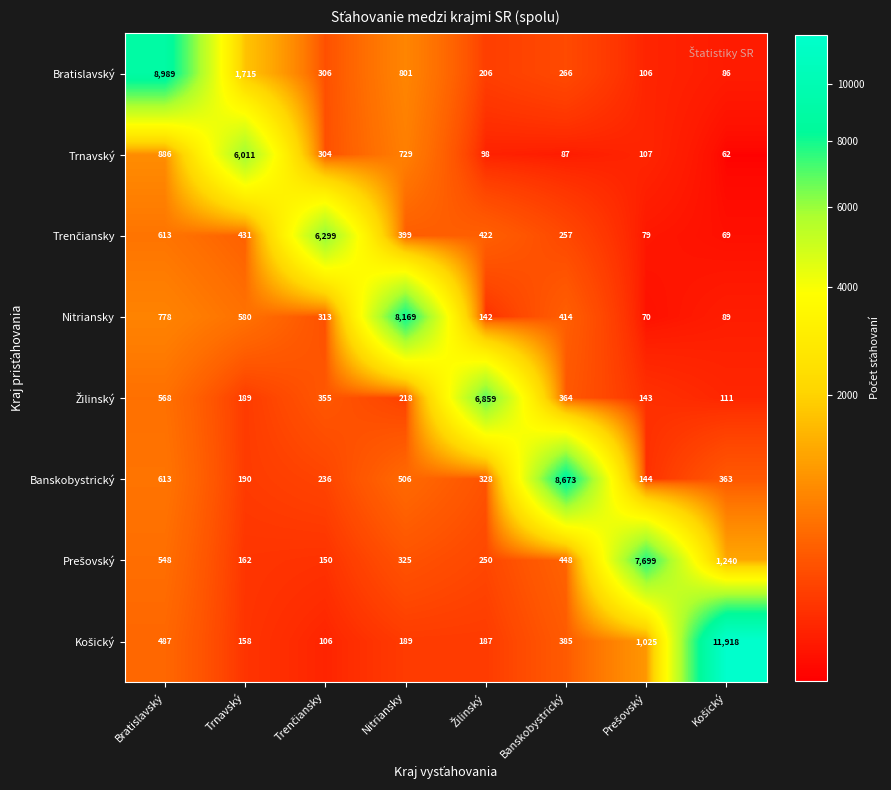

Where does the Bratislavský series first go above 306?

Bratislavský